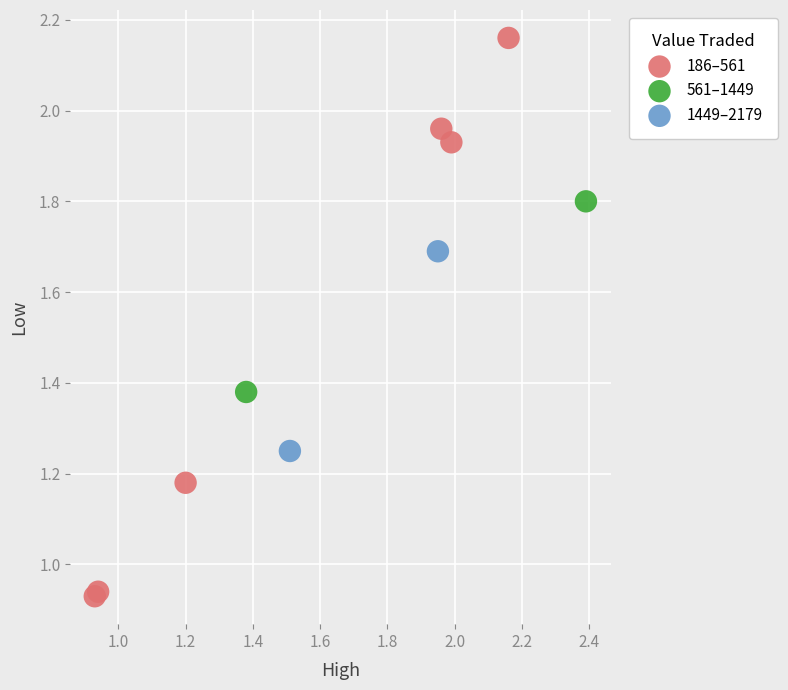

Which series reaches the maximum Y coordinate?

186–561